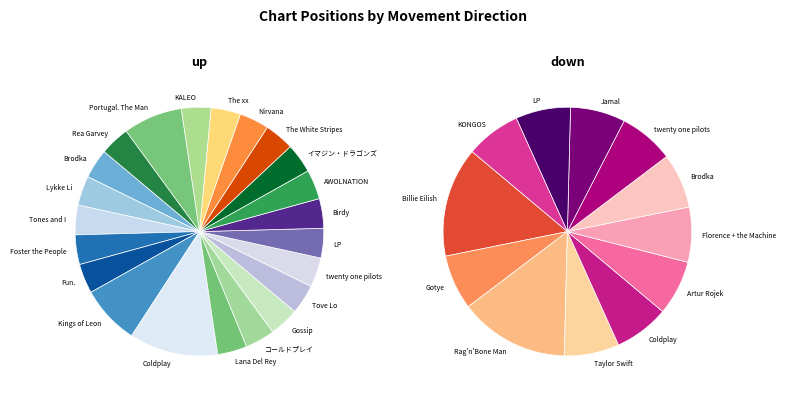

To the nearest percent, what is the combined percentage of down and up?

100%